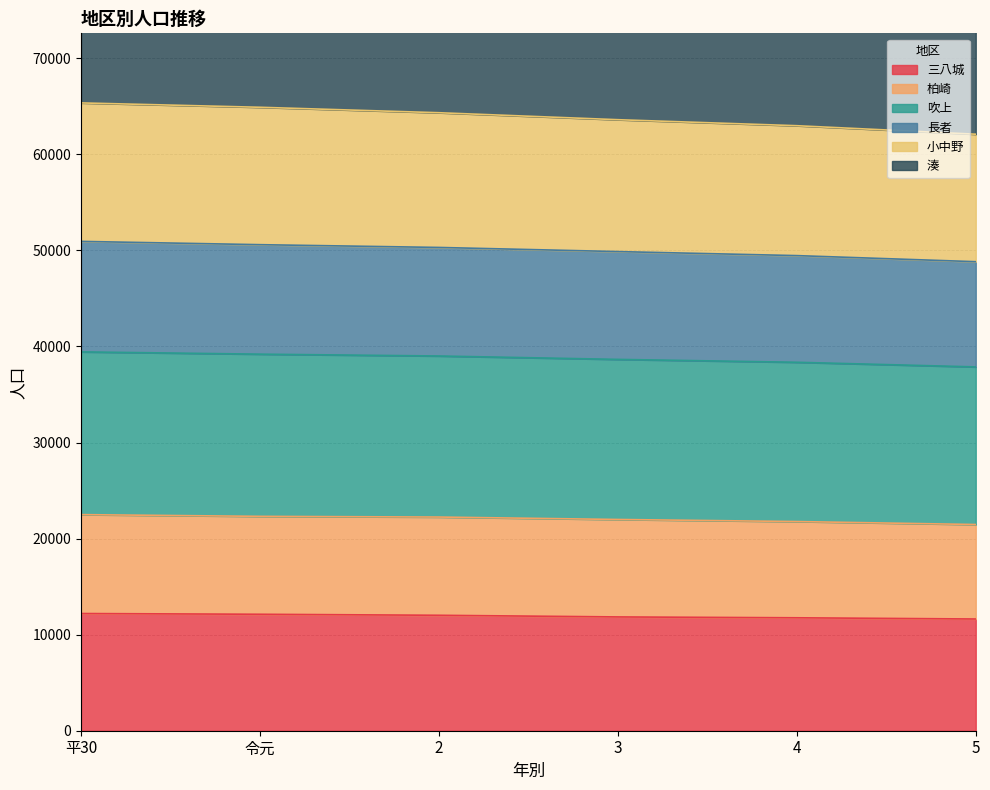

What position from the right is 平30?

6